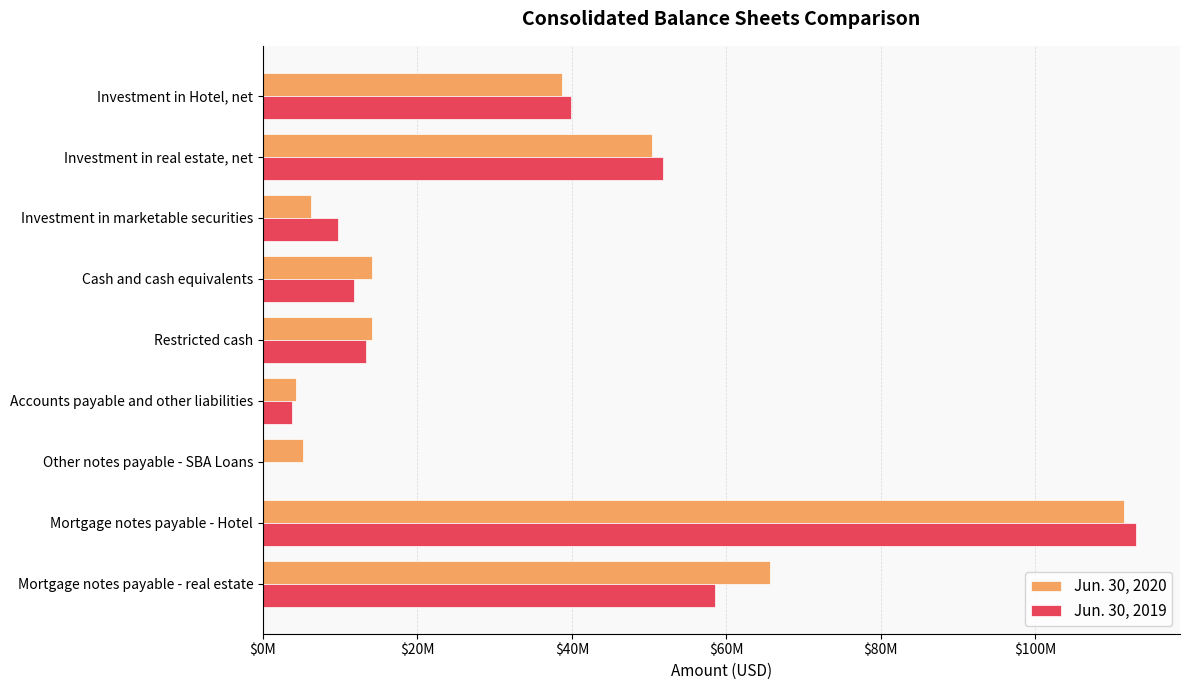

What are all the series names shown in the legend?

Jun. 30, 2020, Jun. 30, 2019